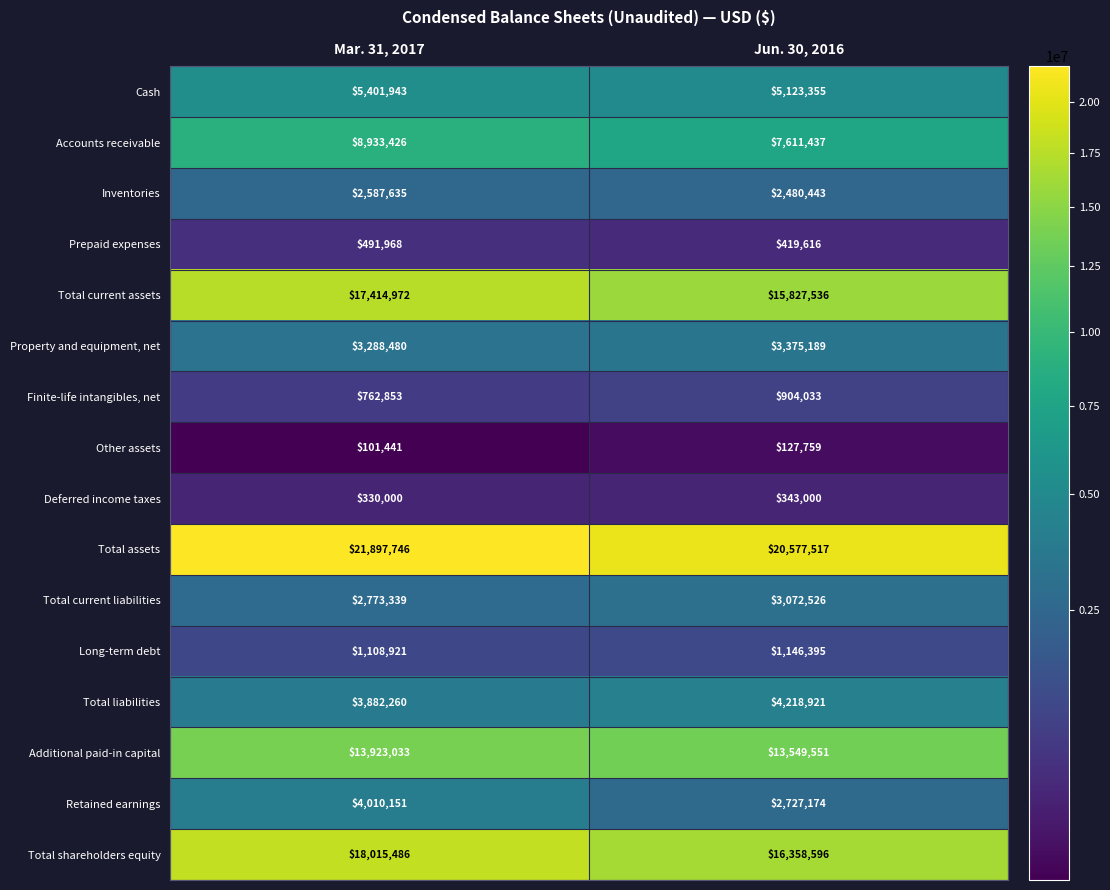

How many categories are shown in the chart?

2